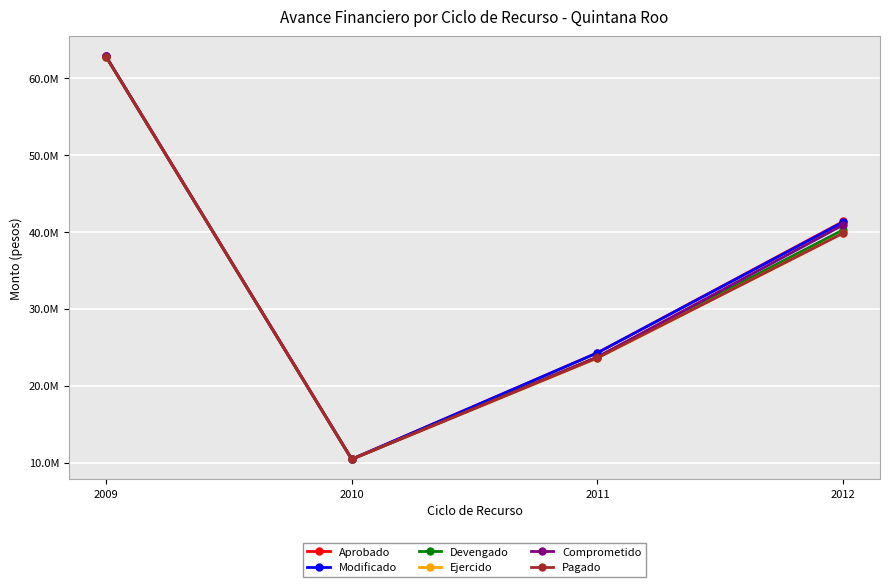

True or false: Ejercido and Comprometido cross at least once.

False